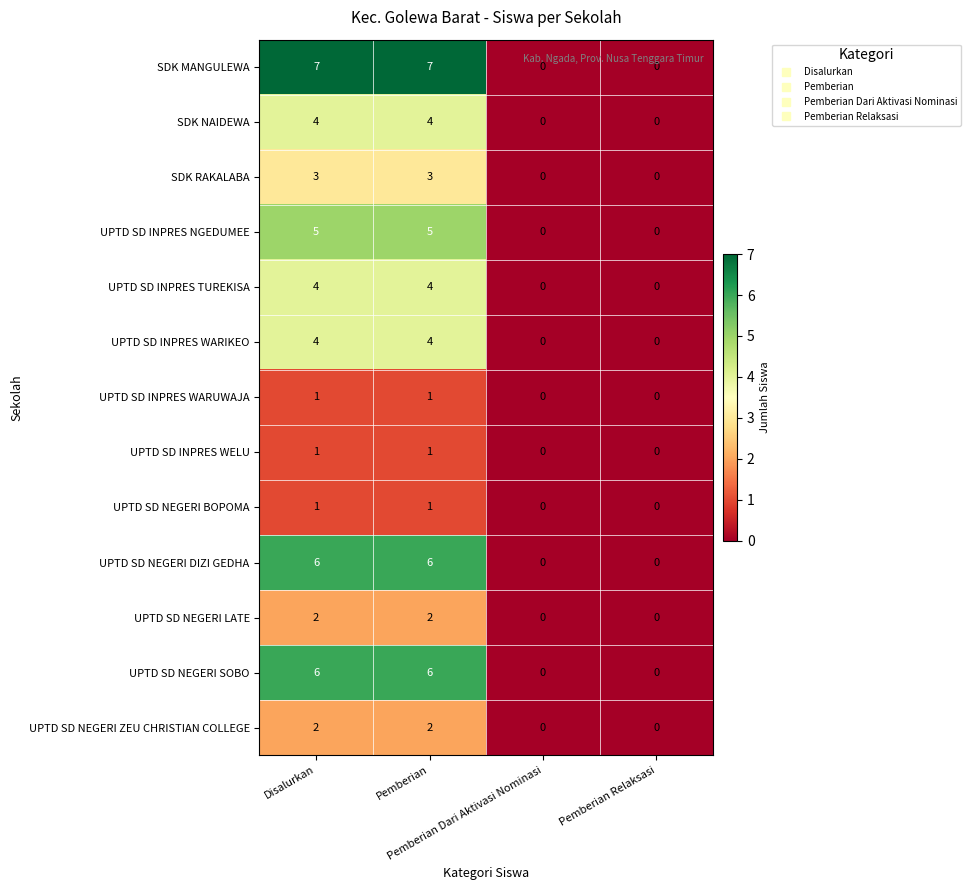

What is the difference between the maximum and minimum values in the UPTD SD NEGERI SOBO series?

6